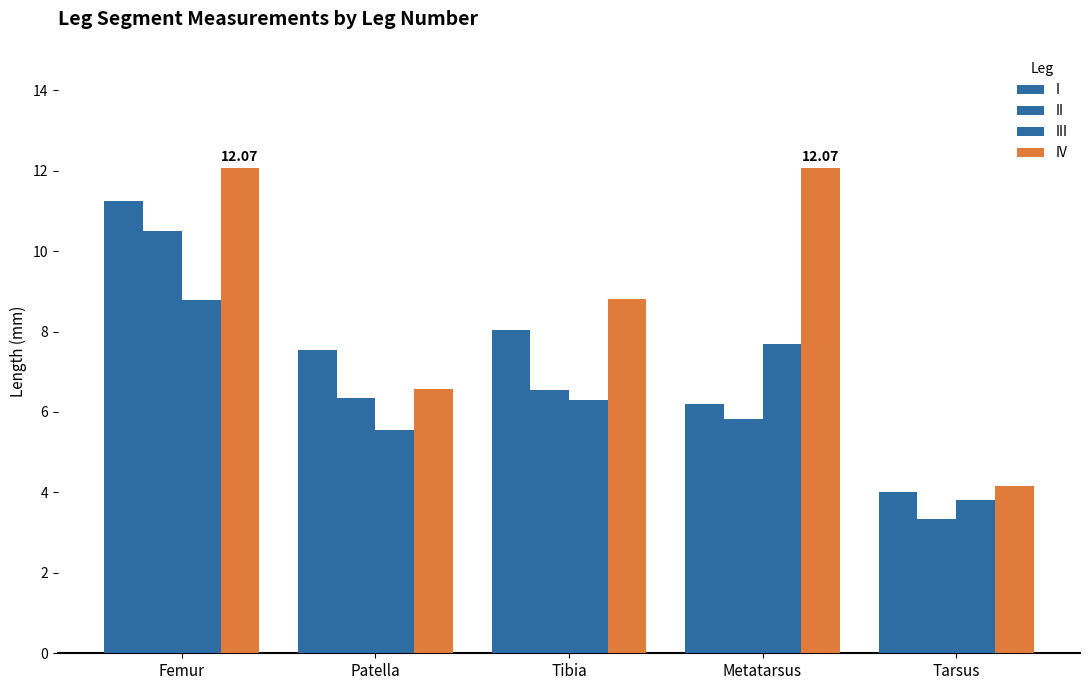

Rank the categories by IV value from lowest to highest.

Tarsus, Patella, Tibia, Femur, Metatarsus